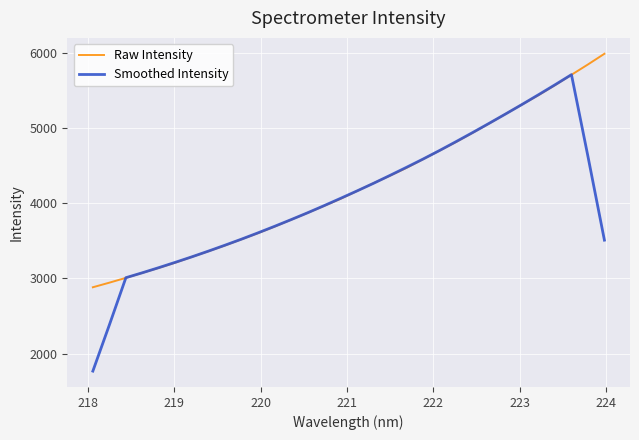

Rank the series by their maximum value, from lowest to highest.

Smoothed Intensity, Raw Intensity